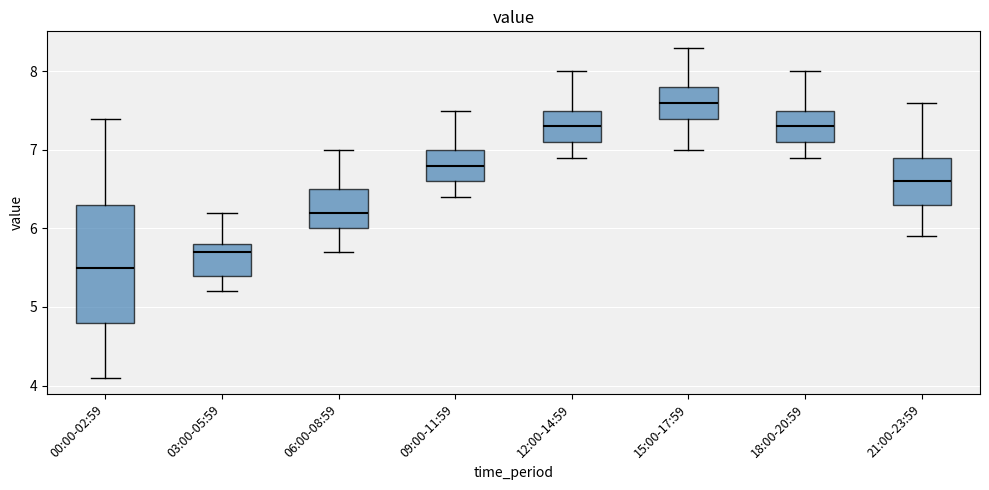

Reading left to right, transcribe this box plot: for each box, give where its median line is, the range the box spans, and where its two whiskers end, as read against the y-axis. The values are not printed on the chart, so give them approximately, as read against the axis.

00:00-02:59: median 5.5, box 4.8 to 6.3, whiskers 4.1 to 7.4
03:00-05:59: median 5.7, box 5.4 to 5.8, whiskers 5.2 to 6.2
06:00-08:59: median 6.2, box 6.0 to 6.5, whiskers 5.7 to 7.0
09:00-11:59: median 6.8, box 6.6 to 7.0, whiskers 6.4 to 7.5
12:00-14:59: median 7.3, box 7.1 to 7.5, whiskers 6.9 to 8.0
15:00-17:59: median 7.6, box 7.4 to 7.8, whiskers 7.0 to 8.3
18:00-20:59: median 7.3, box 7.1 to 7.5, whiskers 6.9 to 8.0
21:00-23:59: median 6.6, box 6.3 to 6.9, whiskers 5.9 to 7.6